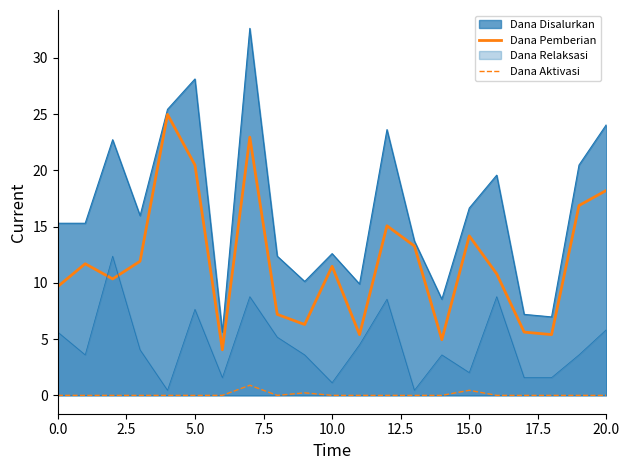

Where is Dana Pemberian nearest to the value 14?

15